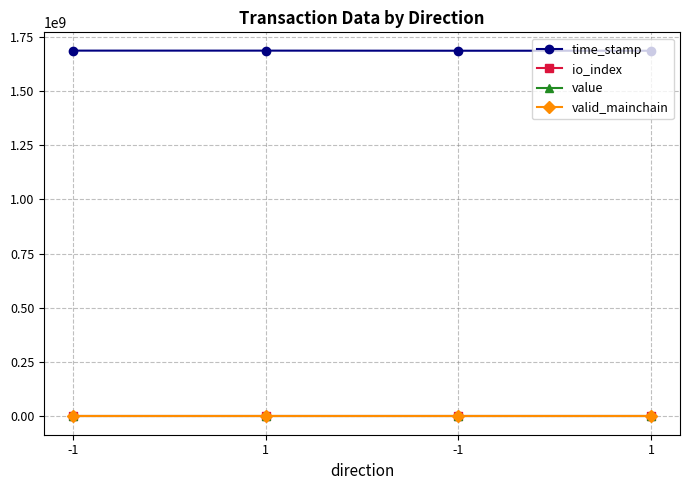

At which label does time_stamp first exceed 1686100602?

-1